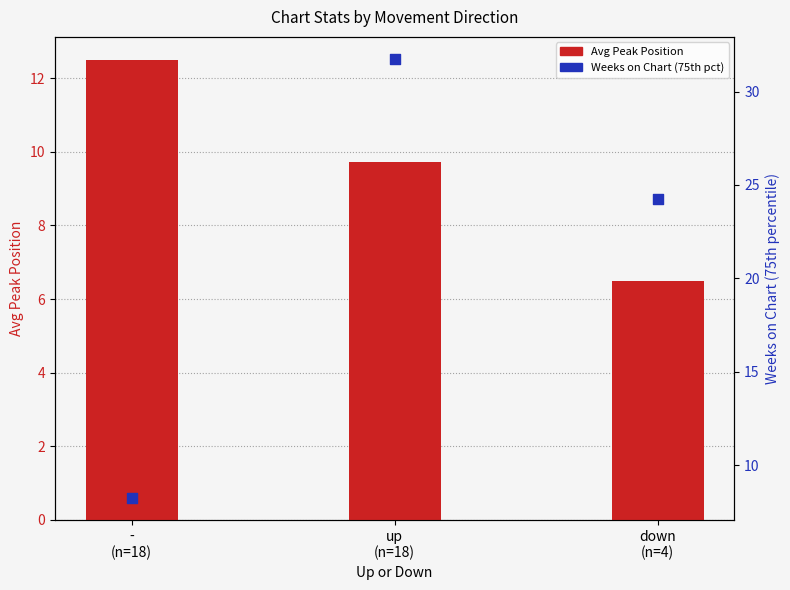

Which series contains the lowest Y value?

Avg Peak Position